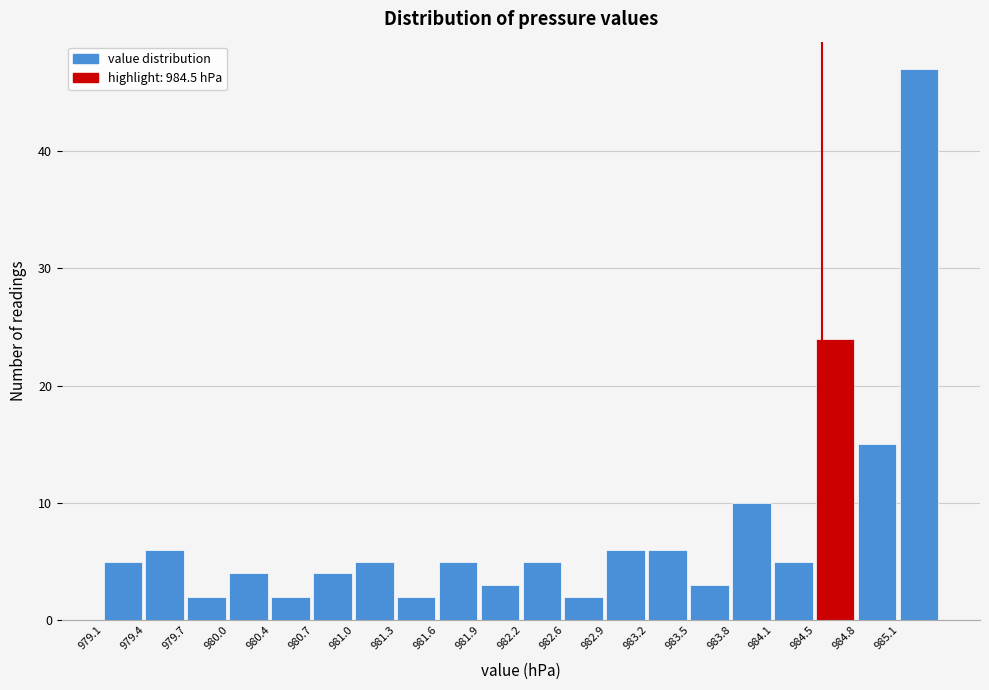

Reading left to right, list every bar in this chart as the range it spans on the x-axis followed by its height. Neither the bar edges nor the heights are printed on the chart, so give them approximately, as read against the axes.

979.100 to 979.415: 5
979.415 to 979.730: 6
979.730 to 980.045: 2
980.045 to 980.360: 4
980.360 to 980.675: 2
980.675 to 980.990: 4
980.990 to 981.305: 5
981.305 to 981.620: 2
981.620 to 981.935: 5
981.935 to 982.250: 3
982.250 to 982.565: 5
982.565 to 982.880: 2
982.880 to 983.195: 6
983.195 to 983.510: 6
983.510 to 983.825: 3
983.825 to 984.140: 10
984.140 to 984.455: 5
984.455 to 984.770: 24
984.770 to 985.085: 15
985.085 to 985.400: 47